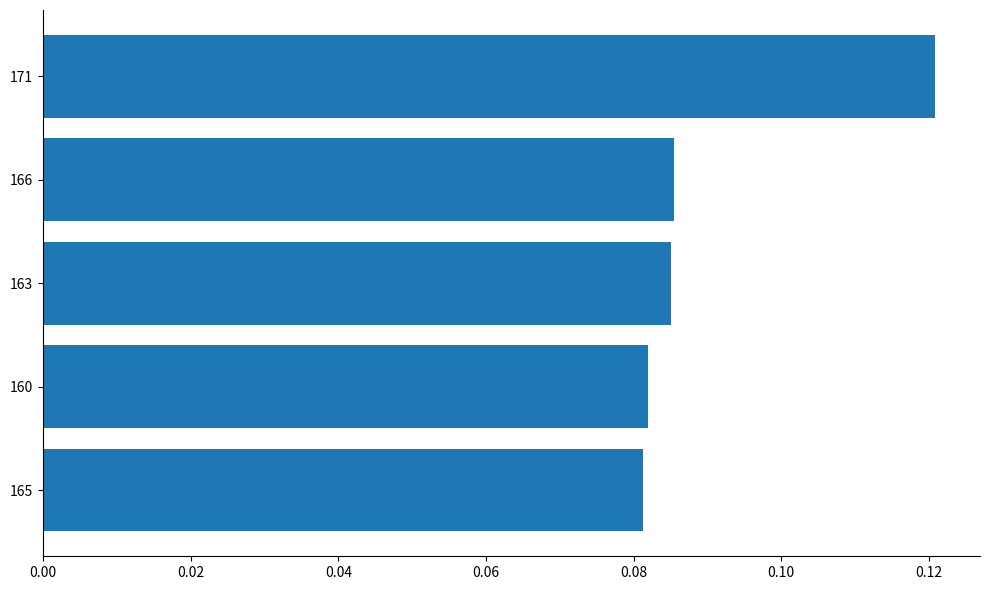

What position from the bottom is 160?

2